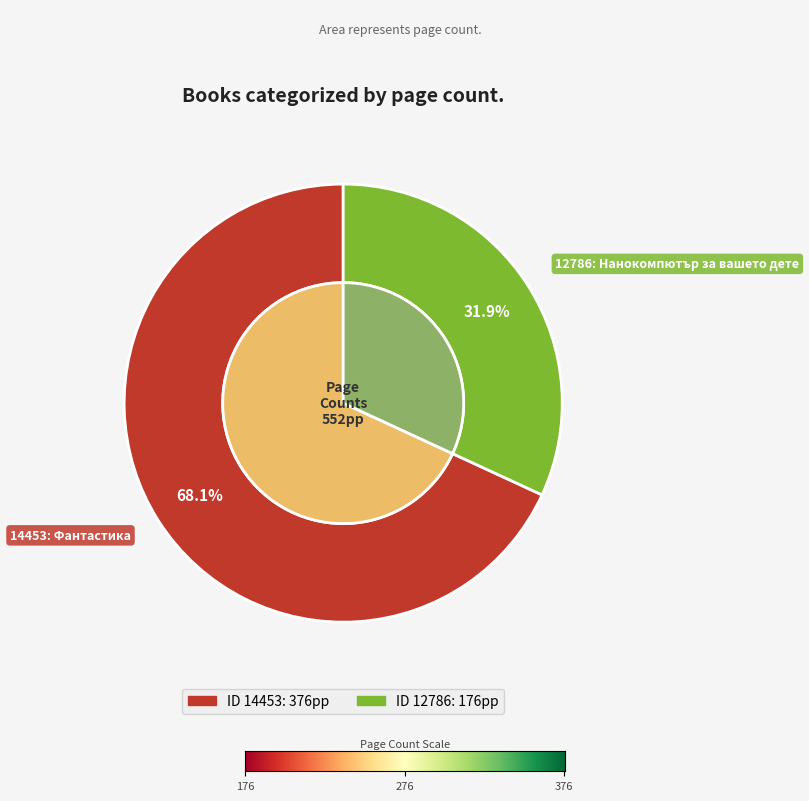

What percentage is the 12786 slice, to the nearest percent?

32%